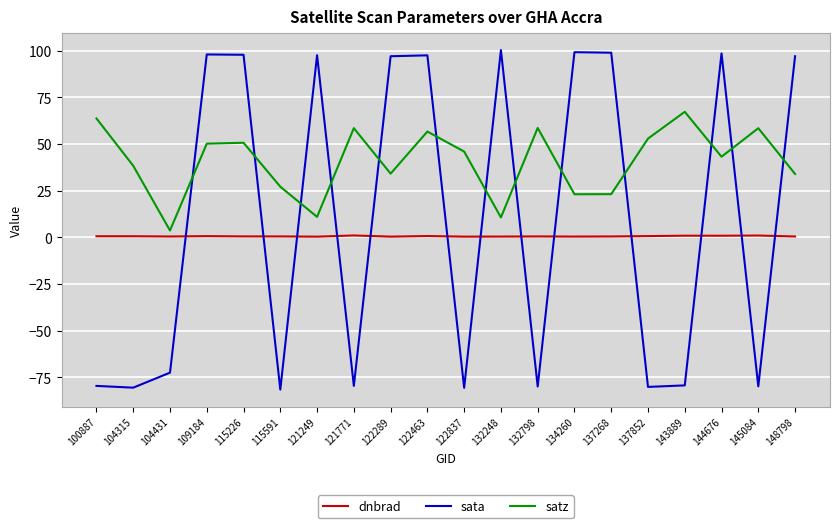

What are all the series names shown in the legend?

dnbrad, sata, satz